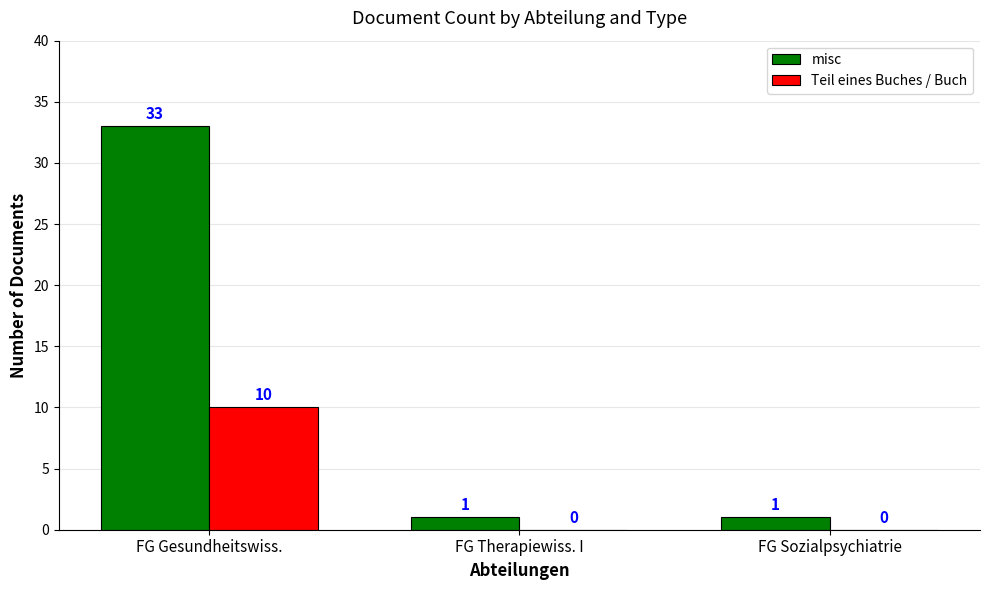

Is the value of misc at FG Therapiewiss. I greater than the value of Teil eines Buches / Buch at FG Therapiewiss. I?

Yes